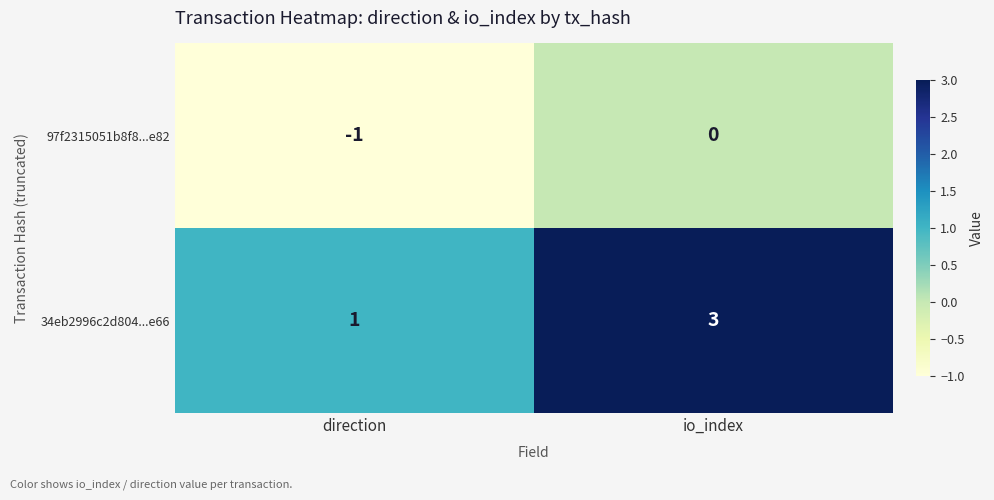

What is the sum of the 34eb2996c2d804...e66 values at direction and io_index?

4